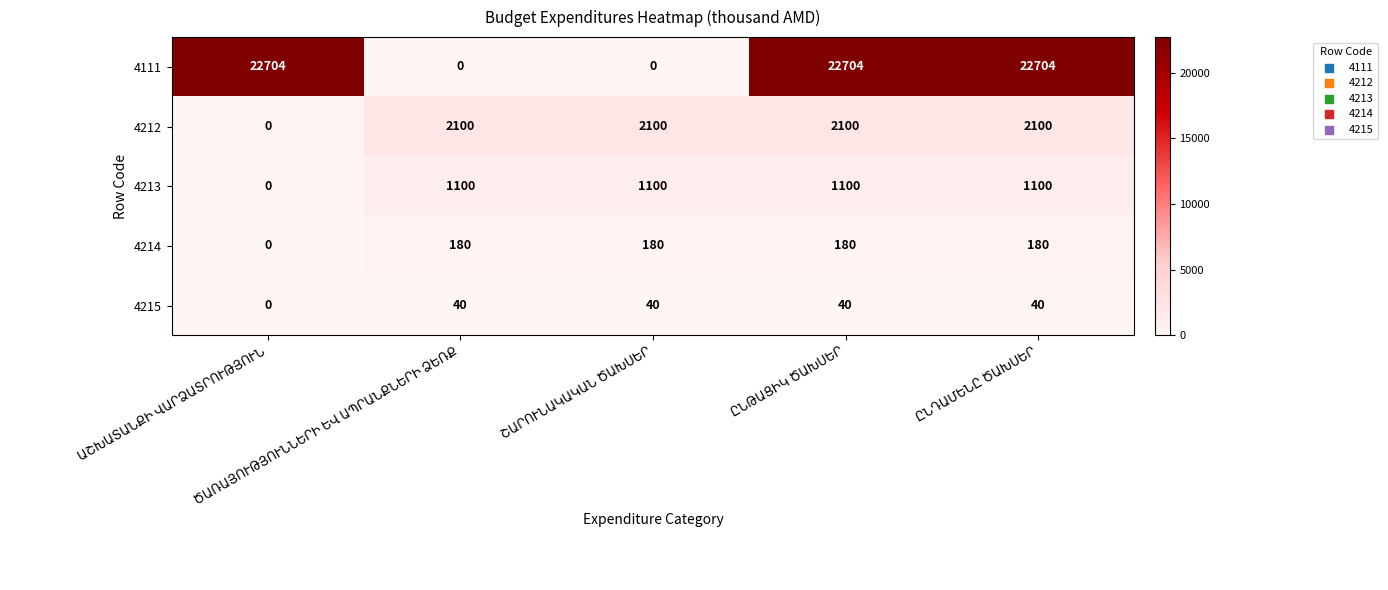

What is the difference between the maximum and minimum values in the 4111 series?

22704